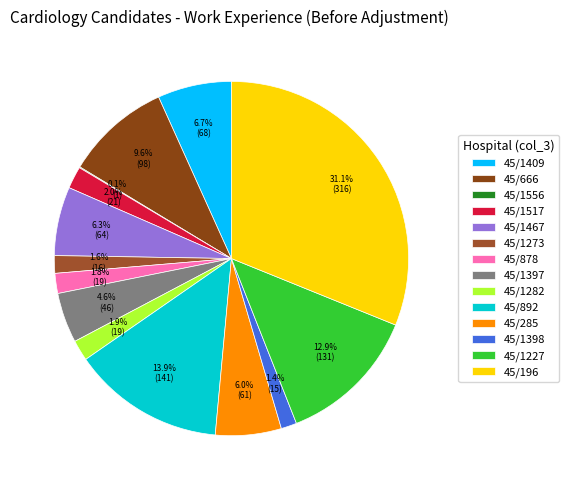

Which has a higher value, 45/878 or 45/1397?

45/1397